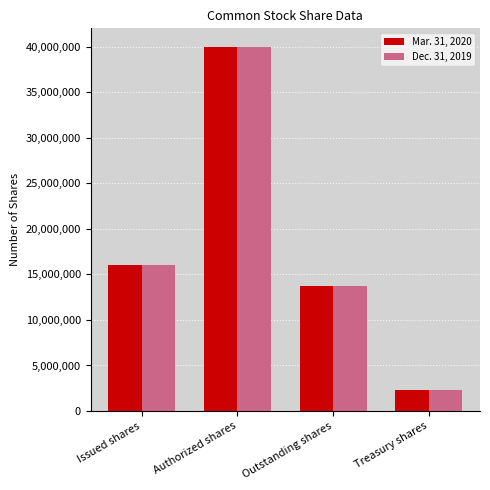

Read the Mar. 31, 2020 value at Issued shares.

16075154